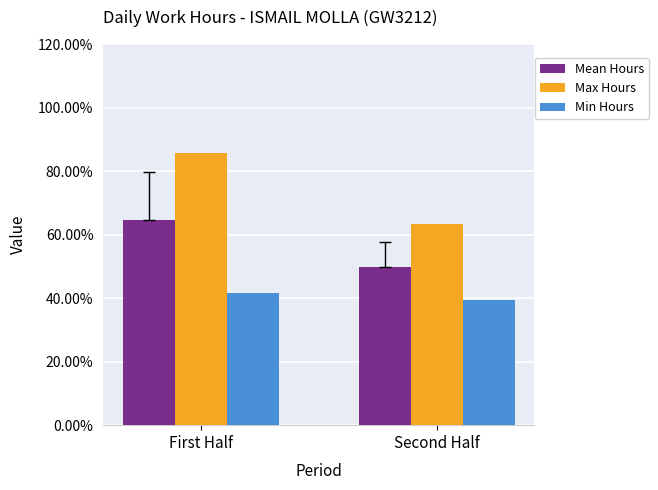

Are the bars horizontal?

No